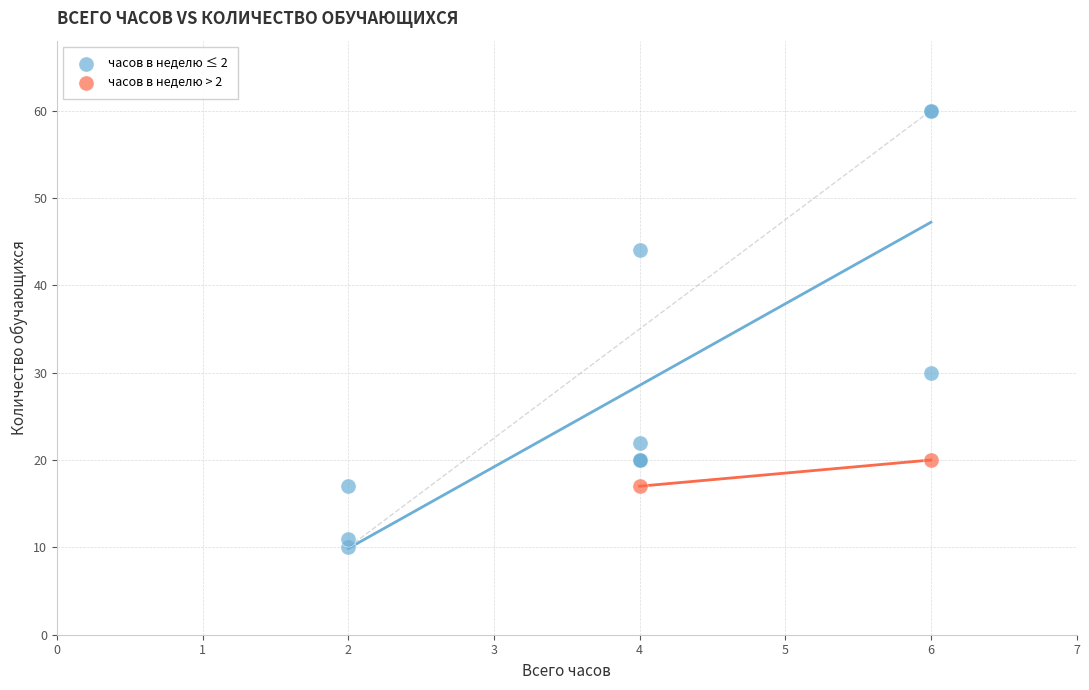

Which series reaches the maximum Y coordinate?

часов в неделю ≤ 2